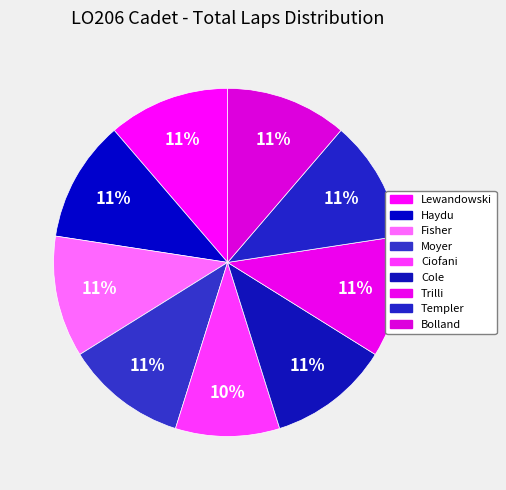

Count the number of slices in the pie.

9